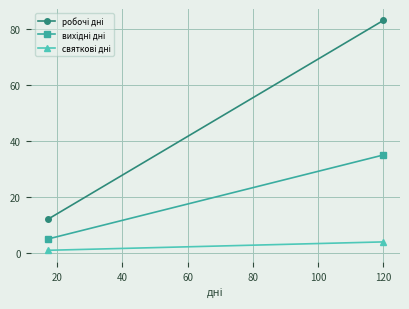

Which series changed the most between 0 and 20?

робочі дні